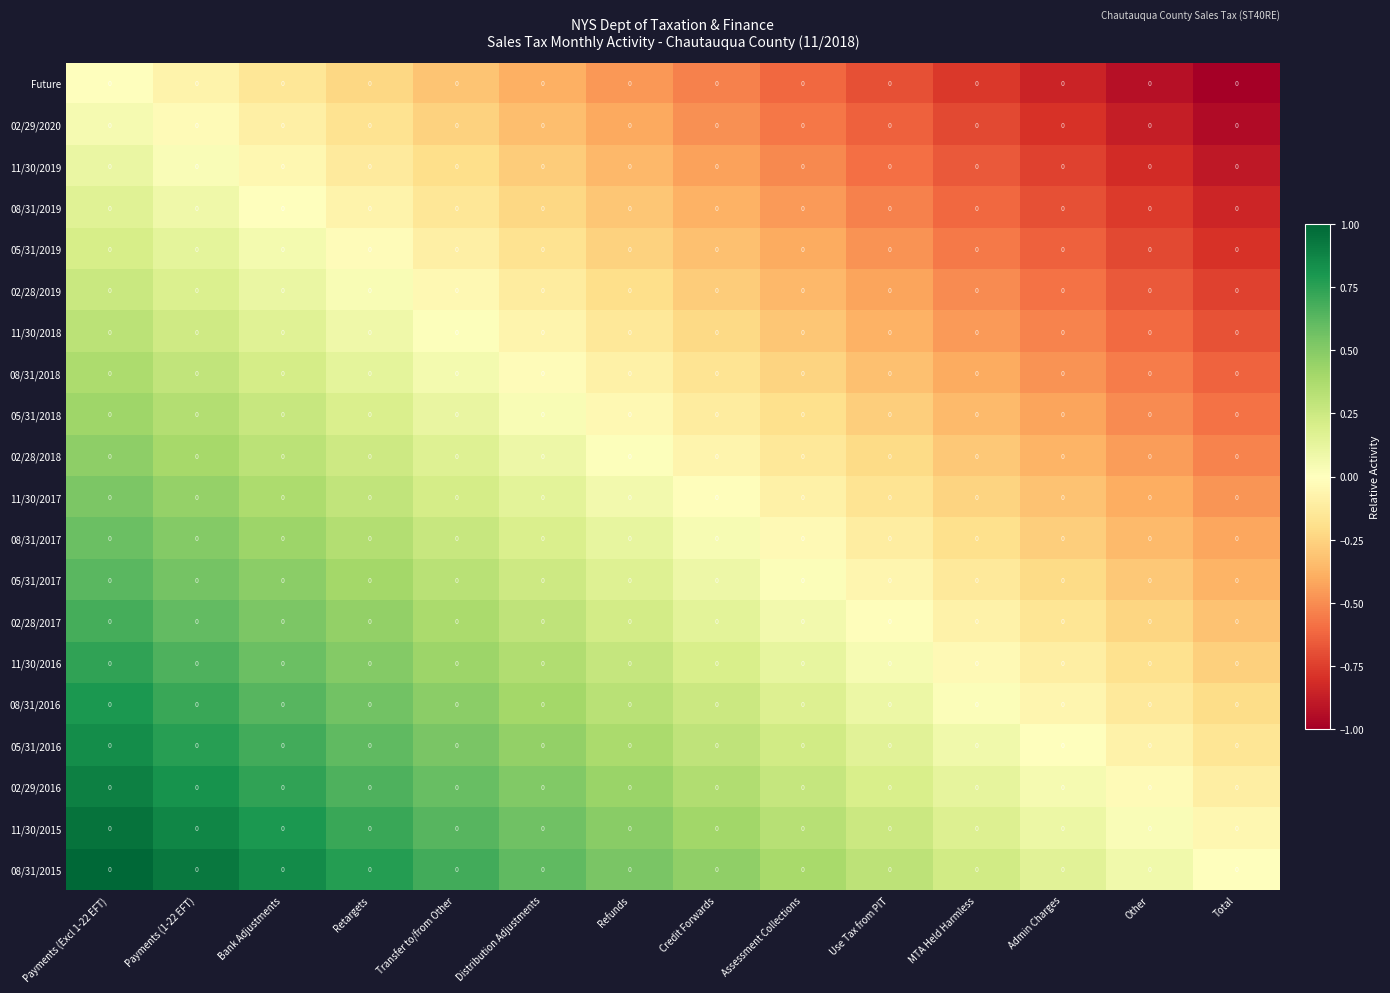

Reading left to right, extract all data points from this chart.

Future: Payments (Excl 1-22 EFT)=0.0	Payments (1-22 EFT)=0.0	Bank Adjustments=0.0	Retargets=0.0	Transfer to/from Other=0.0	Distribution Adjustments=0.0	Refunds=0.0	Credit Forwards=0.0	Assessment Collections=0.0	Use Tax from PIT=0.0	MTA Held Harmless=0.0	Admin Charges=0.0	Other=0.0	Total=0.0
02/29/2020: Payments (Excl 1-22 EFT)=0.0	Payments (1-22 EFT)=0.0	Bank Adjustments=0.0	Retargets=0.0	Transfer to/from Other=0.0	Distribution Adjustments=0.0	Refunds=0.0	Credit Forwards=0.0	Assessment Collections=0.0	Use Tax from PIT=0.0	MTA Held Harmless=0.0	Admin Charges=0.0	Other=0.0	Total=0.0
11/30/2019: Payments (Excl 1-22 EFT)=0.0	Payments (1-22 EFT)=0.0	Bank Adjustments=0.0	Retargets=0.0	Transfer to/from Other=0.0	Distribution Adjustments=0.0	Refunds=0.0	Credit Forwards=0.0	Assessment Collections=0.0	Use Tax from PIT=0.0	MTA Held Harmless=0.0	Admin Charges=0.0	Other=0.0	Total=0.0
08/31/2019: Payments (Excl 1-22 EFT)=0.0	Payments (1-22 EFT)=0.0	Bank Adjustments=0.0	Retargets=0.0	Transfer to/from Other=0.0	Distribution Adjustments=0.0	Refunds=0.0	Credit Forwards=0.0	Assessment Collections=0.0	Use Tax from PIT=0.0	MTA Held Harmless=0.0	Admin Charges=0.0	Other=0.0	Total=0.0
05/31/2019: Payments (Excl 1-22 EFT)=0.0	Payments (1-22 EFT)=0.0	Bank Adjustments=0.0	Retargets=0.0	Transfer to/from Other=0.0	Distribution Adjustments=0.0	Refunds=0.0	Credit Forwards=0.0	Assessment Collections=0.0	Use Tax from PIT=0.0	MTA Held Harmless=0.0	Admin Charges=0.0	Other=0.0	Total=0.0
02/28/2019: Payments (Excl 1-22 EFT)=0.0	Payments (1-22 EFT)=0.0	Bank Adjustments=0.0	Retargets=0.0	Transfer to/from Other=0.0	Distribution Adjustments=0.0	Refunds=0.0	Credit Forwards=0.0	Assessment Collections=0.0	Use Tax from PIT=0.0	MTA Held Harmless=0.0	Admin Charges=0.0	Other=0.0	Total=0.0
11/30/2018: Payments (Excl 1-22 EFT)=0.0	Payments (1-22 EFT)=0.0	Bank Adjustments=0.0	Retargets=0.0	Transfer to/from Other=0.0	Distribution Adjustments=0.0	Refunds=0.0	Credit Forwards=0.0	Assessment Collections=0.0	Use Tax from PIT=0.0	MTA Held Harmless=0.0	Admin Charges=0.0	Other=0.0	Total=0.0
08/31/2018: Payments (Excl 1-22 EFT)=0.0	Payments (1-22 EFT)=0.0	Bank Adjustments=0.0	Retargets=0.0	Transfer to/from Other=0.0	Distribution Adjustments=0.0	Refunds=0.0	Credit Forwards=0.0	Assessment Collections=0.0	Use Tax from PIT=0.0	MTA Held Harmless=0.0	Admin Charges=0.0	Other=0.0	Total=0.0
05/31/2018: Payments (Excl 1-22 EFT)=0.0	Payments (1-22 EFT)=0.0	Bank Adjustments=0.0	Retargets=0.0	Transfer to/from Other=0.0	Distribution Adjustments=0.0	Refunds=0.0	Credit Forwards=0.0	Assessment Collections=0.0	Use Tax from PIT=0.0	MTA Held Harmless=0.0	Admin Charges=0.0	Other=0.0	Total=0.0
02/28/2018: Payments (Excl 1-22 EFT)=0.0	Payments (1-22 EFT)=0.0	Bank Adjustments=0.0	Retargets=0.0	Transfer to/from Other=0.0	Distribution Adjustments=0.0	Refunds=0.0	Credit Forwards=0.0	Assessment Collections=0.0	Use Tax from PIT=0.0	MTA Held Harmless=0.0	Admin Charges=0.0	Other=0.0	Total=0.0
11/30/2017: Payments (Excl 1-22 EFT)=0.0	Payments (1-22 EFT)=0.0	Bank Adjustments=0.0	Retargets=0.0	Transfer to/from Other=0.0	Distribution Adjustments=0.0	Refunds=0.0	Credit Forwards=0.0	Assessment Collections=0.0	Use Tax from PIT=0.0	MTA Held Harmless=0.0	Admin Charges=0.0	Other=0.0	Total=0.0
08/31/2017: Payments (Excl 1-22 EFT)=0.0	Payments (1-22 EFT)=0.0	Bank Adjustments=0.0	Retargets=0.0	Transfer to/from Other=0.0	Distribution Adjustments=0.0	Refunds=0.0	Credit Forwards=0.0	Assessment Collections=0.0	Use Tax from PIT=0.0	MTA Held Harmless=0.0	Admin Charges=0.0	Other=0.0	Total=0.0
05/31/2017: Payments (Excl 1-22 EFT)=0.0	Payments (1-22 EFT)=0.0	Bank Adjustments=0.0	Retargets=0.0	Transfer to/from Other=0.0	Distribution Adjustments=0.0	Refunds=0.0	Credit Forwards=0.0	Assessment Collections=0.0	Use Tax from PIT=0.0	MTA Held Harmless=0.0	Admin Charges=0.0	Other=0.0	Total=0.0
02/28/2017: Payments (Excl 1-22 EFT)=0.0	Payments (1-22 EFT)=0.0	Bank Adjustments=0.0	Retargets=0.0	Transfer to/from Other=0.0	Distribution Adjustments=0.0	Refunds=0.0	Credit Forwards=0.0	Assessment Collections=0.0	Use Tax from PIT=0.0	MTA Held Harmless=0.0	Admin Charges=0.0	Other=0.0	Total=0.0
11/30/2016: Payments (Excl 1-22 EFT)=0.0	Payments (1-22 EFT)=0.0	Bank Adjustments=0.0	Retargets=0.0	Transfer to/from Other=0.0	Distribution Adjustments=0.0	Refunds=0.0	Credit Forwards=0.0	Assessment Collections=0.0	Use Tax from PIT=0.0	MTA Held Harmless=0.0	Admin Charges=0.0	Other=0.0	Total=0.0
08/31/2016: Payments (Excl 1-22 EFT)=0.0	Payments (1-22 EFT)=0.0	Bank Adjustments=0.0	Retargets=0.0	Transfer to/from Other=0.0	Distribution Adjustments=0.0	Refunds=0.0	Credit Forwards=0.0	Assessment Collections=0.0	Use Tax from PIT=0.0	MTA Held Harmless=0.0	Admin Charges=0.0	Other=0.0	Total=0.0
05/31/2016: Payments (Excl 1-22 EFT)=0.0	Payments (1-22 EFT)=0.0	Bank Adjustments=0.0	Retargets=0.0	Transfer to/from Other=0.0	Distribution Adjustments=0.0	Refunds=0.0	Credit Forwards=0.0	Assessment Collections=0.0	Use Tax from PIT=0.0	MTA Held Harmless=0.0	Admin Charges=0.0	Other=0.0	Total=0.0
02/29/2016: Payments (Excl 1-22 EFT)=0.0	Payments (1-22 EFT)=0.0	Bank Adjustments=0.0	Retargets=0.0	Transfer to/from Other=0.0	Distribution Adjustments=0.0	Refunds=0.0	Credit Forwards=0.0	Assessment Collections=0.0	Use Tax from PIT=0.0	MTA Held Harmless=0.0	Admin Charges=0.0	Other=0.0	Total=0.0
11/30/2015: Payments (Excl 1-22 EFT)=0.0	Payments (1-22 EFT)=0.0	Bank Adjustments=0.0	Retargets=0.0	Transfer to/from Other=0.0	Distribution Adjustments=0.0	Refunds=0.0	Credit Forwards=0.0	Assessment Collections=0.0	Use Tax from PIT=0.0	MTA Held Harmless=0.0	Admin Charges=0.0	Other=0.0	Total=0.0
08/31/2015: Payments (Excl 1-22 EFT)=0.0	Payments (1-22 EFT)=0.0	Bank Adjustments=0.0	Retargets=0.0	Transfer to/from Other=0.0	Distribution Adjustments=0.0	Refunds=0.0	Credit Forwards=0.0	Assessment Collections=0.0	Use Tax from PIT=0.0	MTA Held Harmless=0.0	Admin Charges=0.0	Other=0.0	Total=0.0